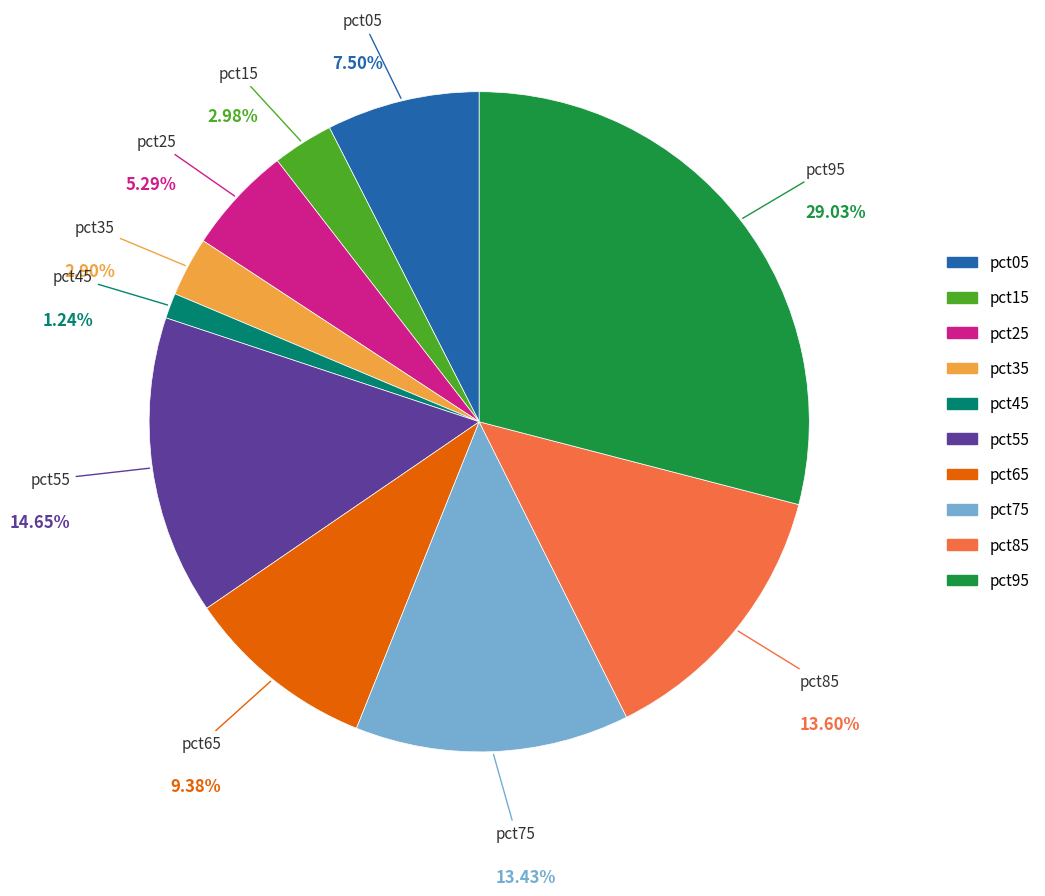

What percentage do pct25 and pct15 together represent?

8.3%